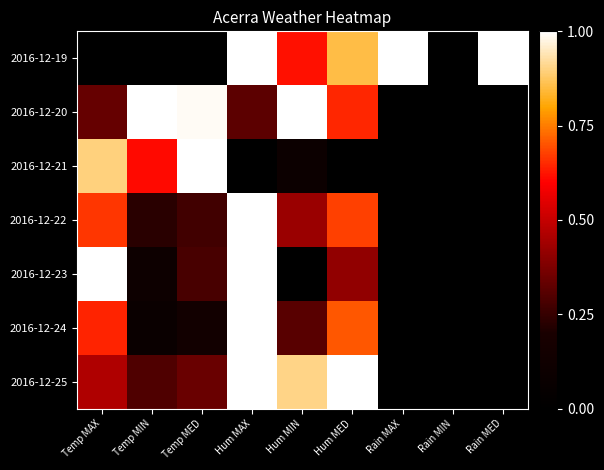

At which category is the sum across all series the highest?

Hum MAX